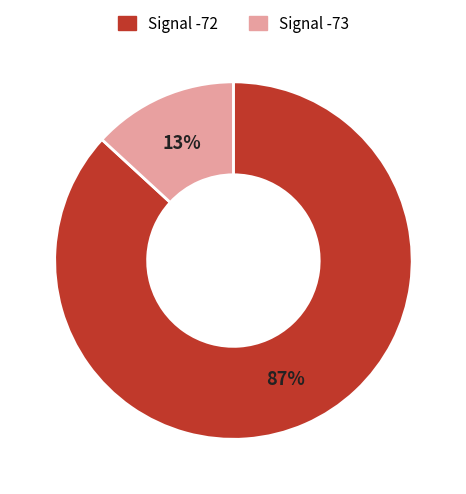

To the nearest percent, what is the average slice percentage?

50%